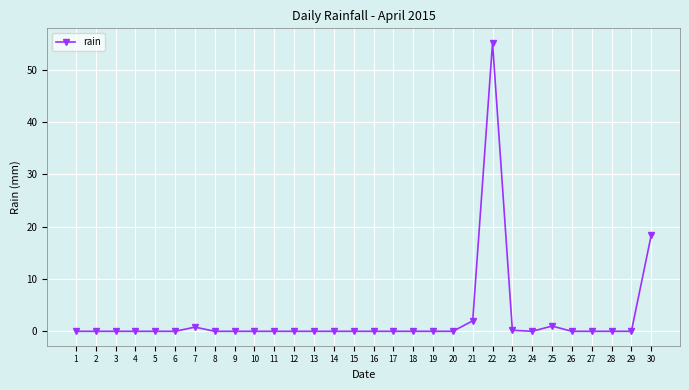

True or false: the data has more than 1 interior local peaks.

True